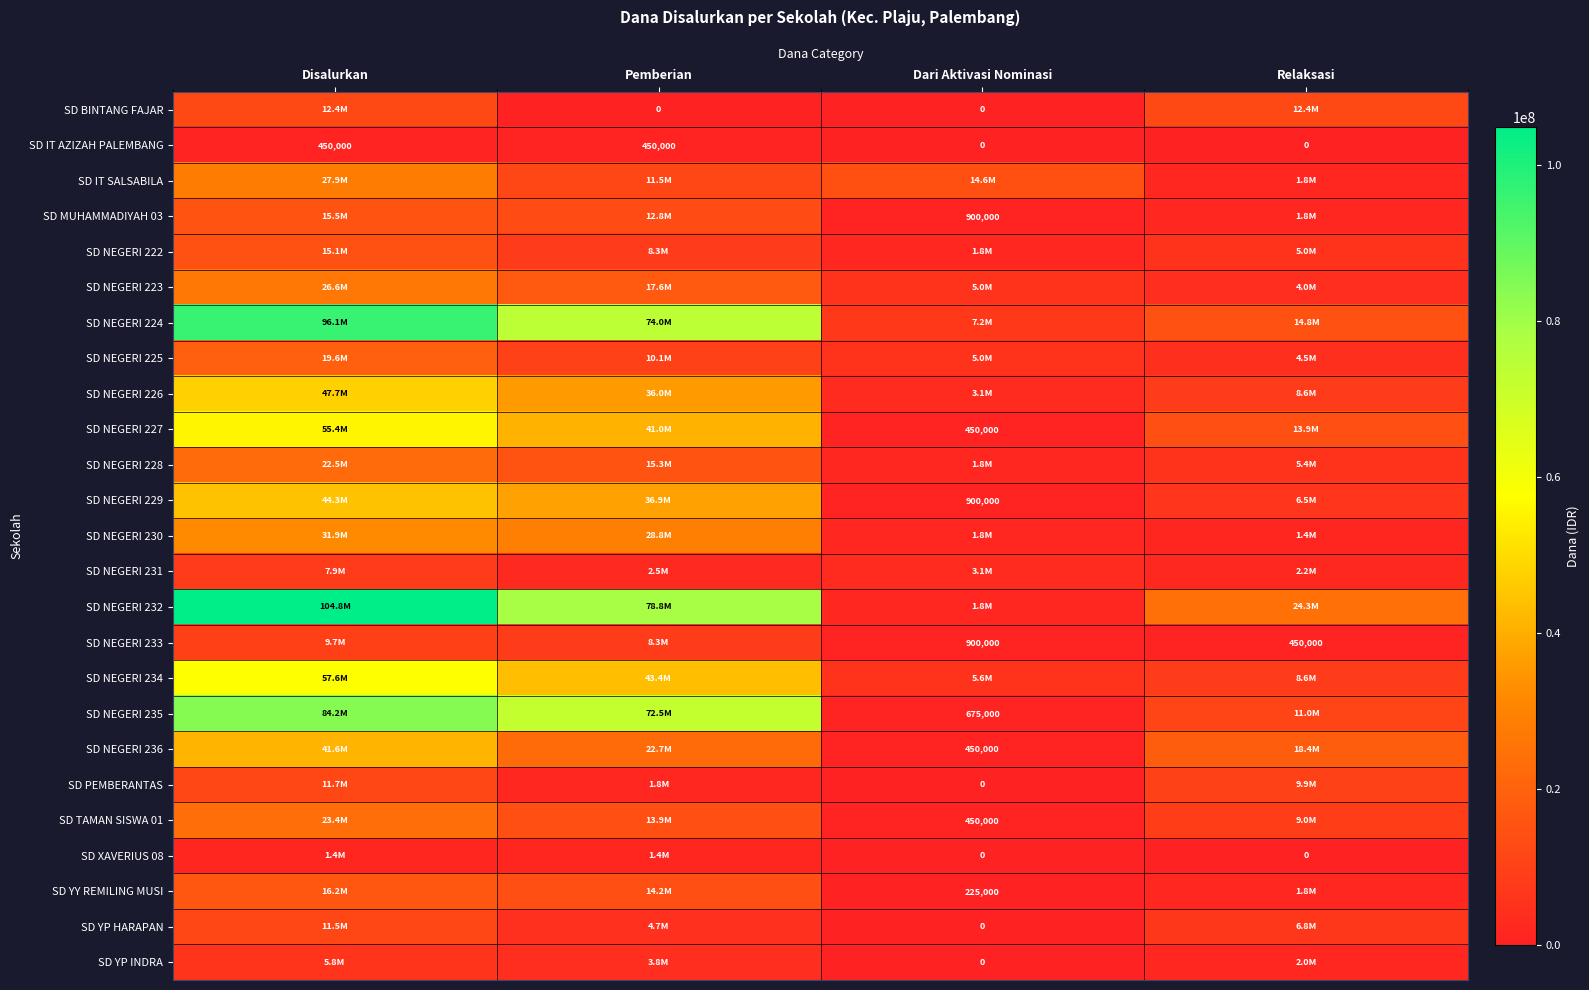

What is the sum of all SD IT AZIZAH PALEMBANG values?

900000